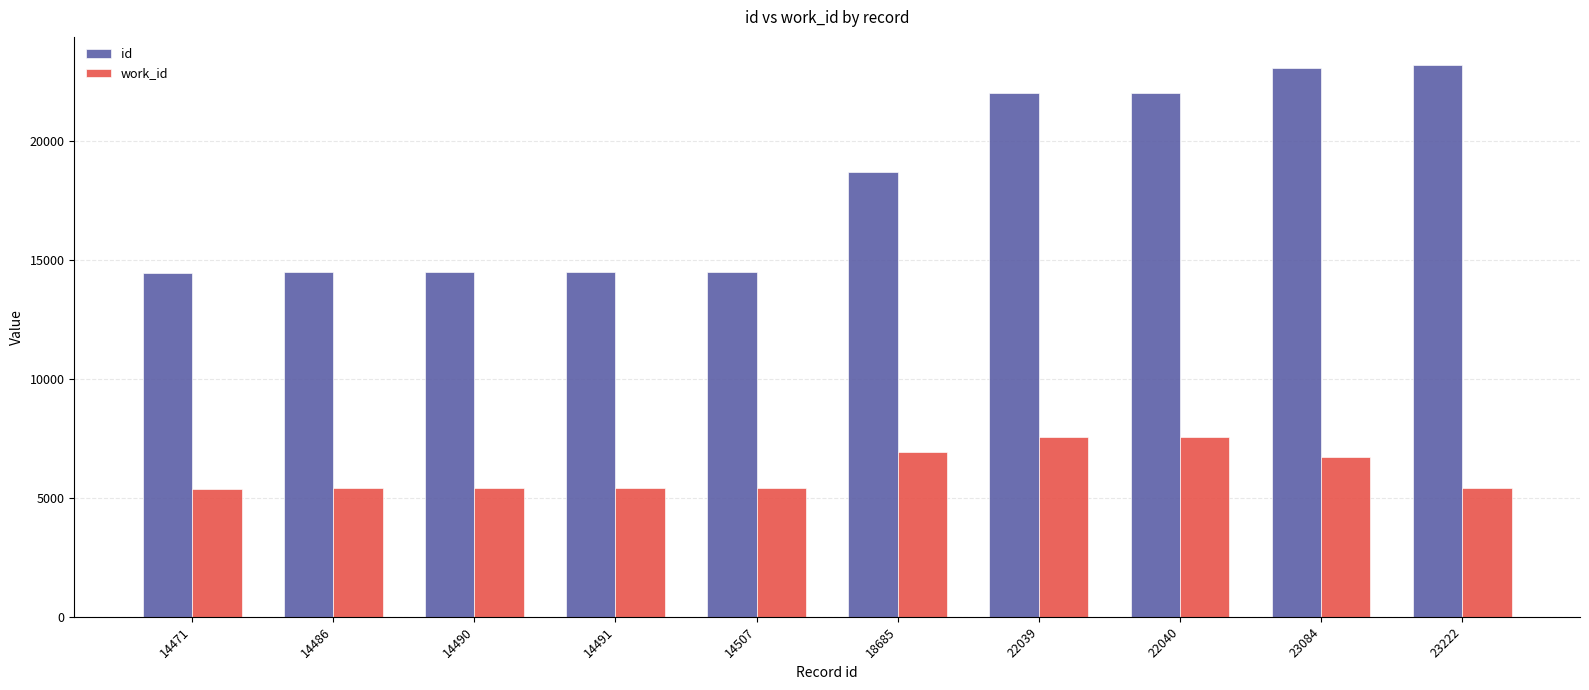

Is the value of work_id at 22040 greater than the value of id at 18685?

No